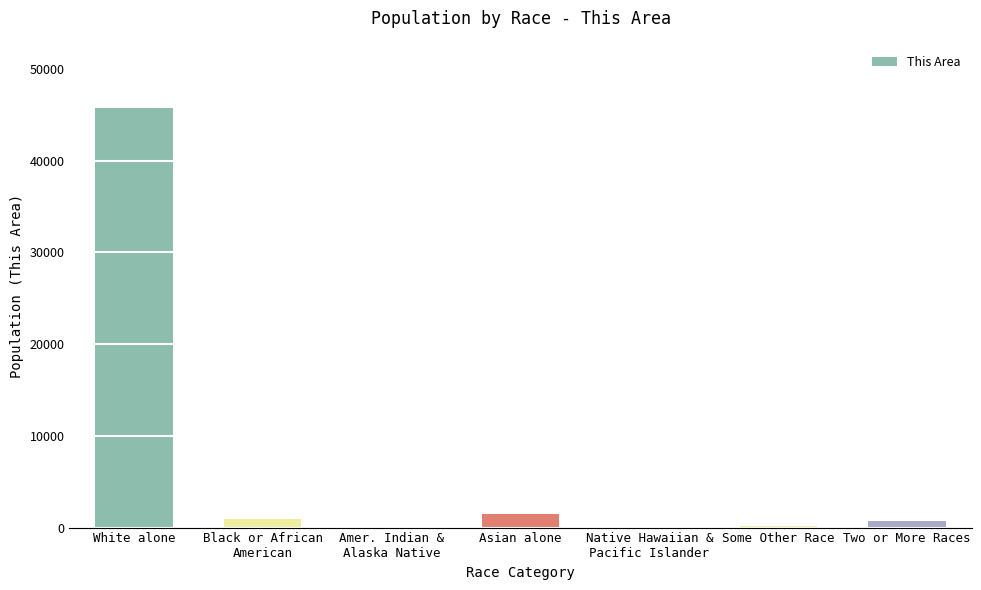

At which category does the chart reach its peak across all series?

White alone